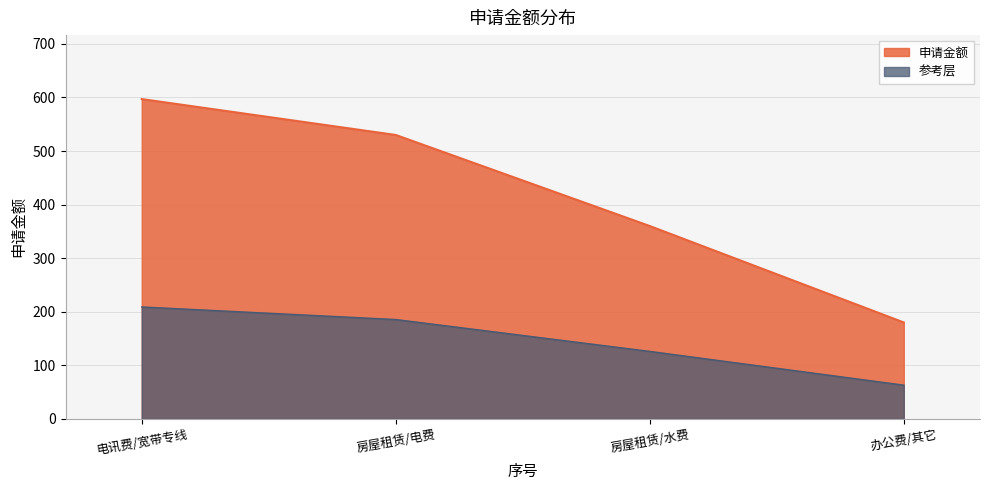

What is the difference between the second highest and second lowest values?

170